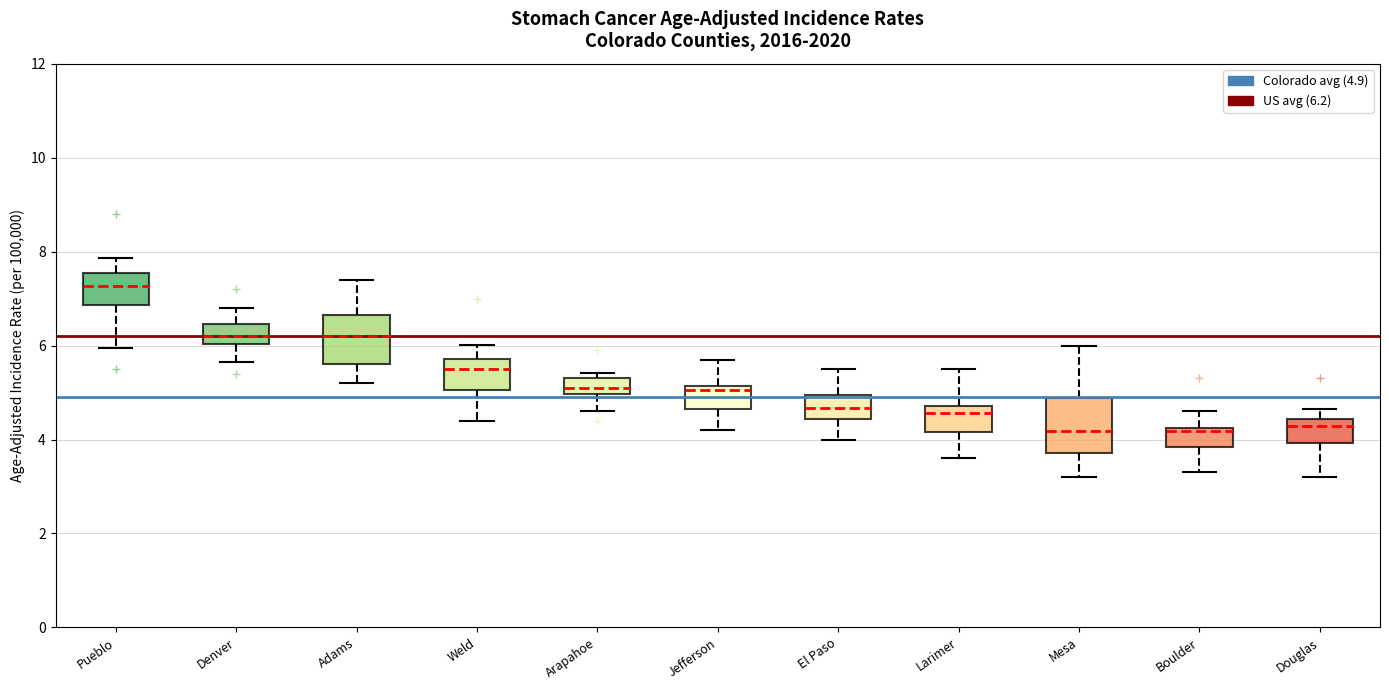

Reading left to right, read every box against the y-axis: the position of its median line, the range the box covers, and the ends of its whiskers. The values are not printed on the chart, so give them approximately, as read against the axis.

Pueblo: median 7.2, box 6.8 to 7.6, whiskers 6.0 to 7.8
Denver: median 6.2, box 6.0 to 6.4, whiskers 5.6 to 6.8
Adams: median 6.2, box 5.6 to 6.6, whiskers 5.2 to 7.4
Weld: median 5.6, box 5.0 to 5.8, whiskers 4.4 to 6.0
Arapahoe: median 5.2, box 5.0 to 5.4, whiskers 4.6 to 5.4 (just above the box's upper edge)
Jefferson: median 5.0, box 4.6 to 5.2, whiskers 4.2 to 5.8
El Paso: median 4.6, box 4.4 to 5.0, whiskers 4.0 to 5.6
Larimer: median 4.6, box 4.2 to 4.8, whiskers 3.6 to 5.6
Mesa: median 4.2, box 3.8 to 4.8, whiskers 3.2 to 6.0
Boulder: median 4.2, box 3.8 to 4.2, whiskers 3.4 to 4.6
Douglas: median 4.2, box 4.0 to 4.4, whiskers 3.2 to 4.6